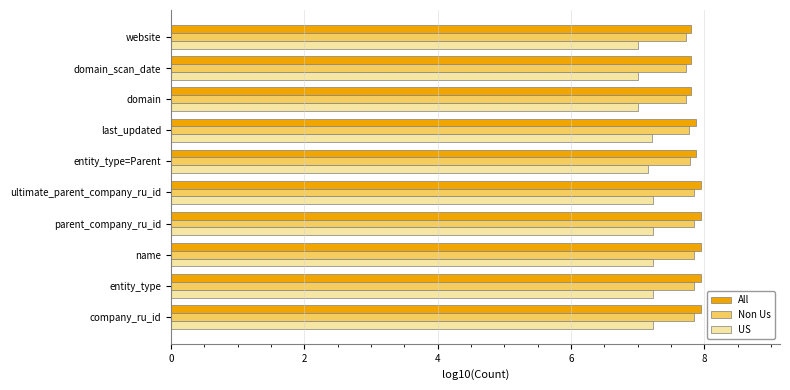

What is the sum of the All values at ultimate_parent_company_ru_id and domain_scan_date?

15.7